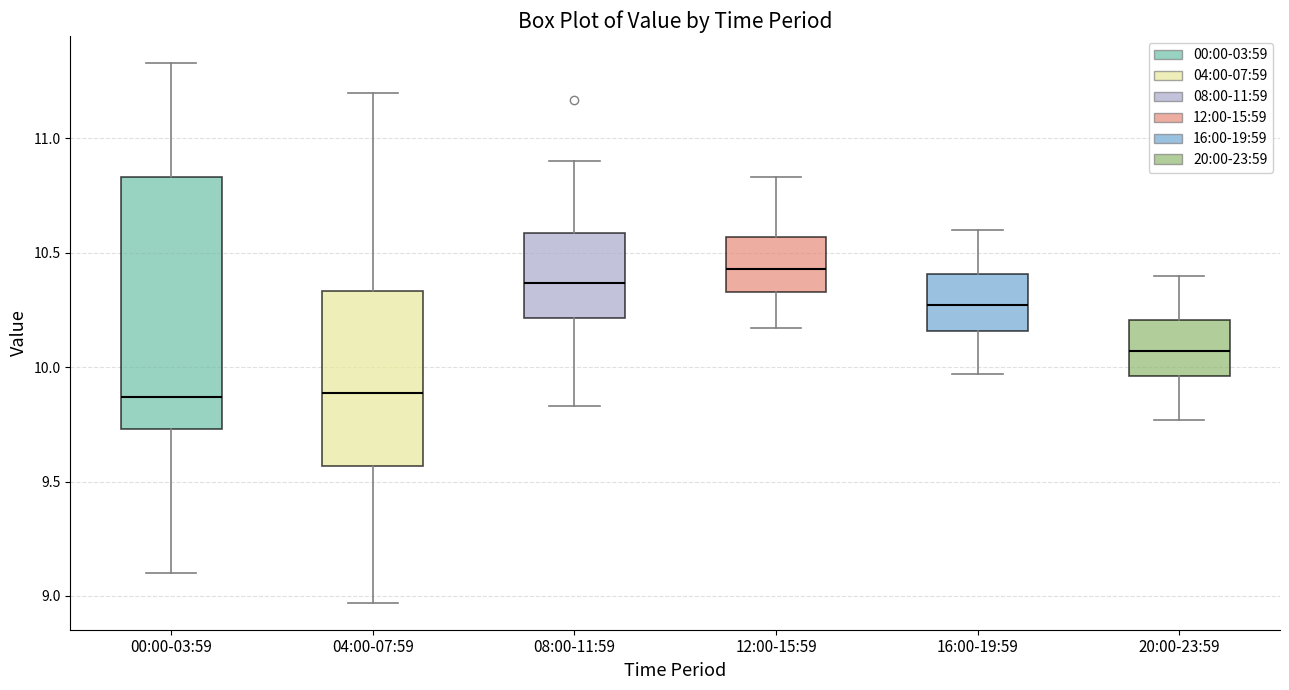

Reading left to right, transcribe this box plot: for each box, give where its median line is, the range the box spans, and where its two whiskers end, as read against the y-axis. The values are not printed on the chart, so give them approximately, as read against the axis.

00:00-03:59: median 9.85, box 9.75 to 10.85, whiskers 9.10 to 11.35
04:00-07:59: median 9.90, box 9.55 to 10.35, whiskers 8.95 to 11.20
08:00-11:59: median 10.35, box 10.20 to 10.60, whiskers 9.85 to 10.90
12:00-15:59: median 10.45, box 10.35 to 10.55, whiskers 10.15 to 10.85
16:00-19:59: median 10.25, box 10.15 to 10.40, whiskers 9.95 to 10.60
20:00-23:59: median 10.05, box 9.95 to 10.20, whiskers 9.75 to 10.40